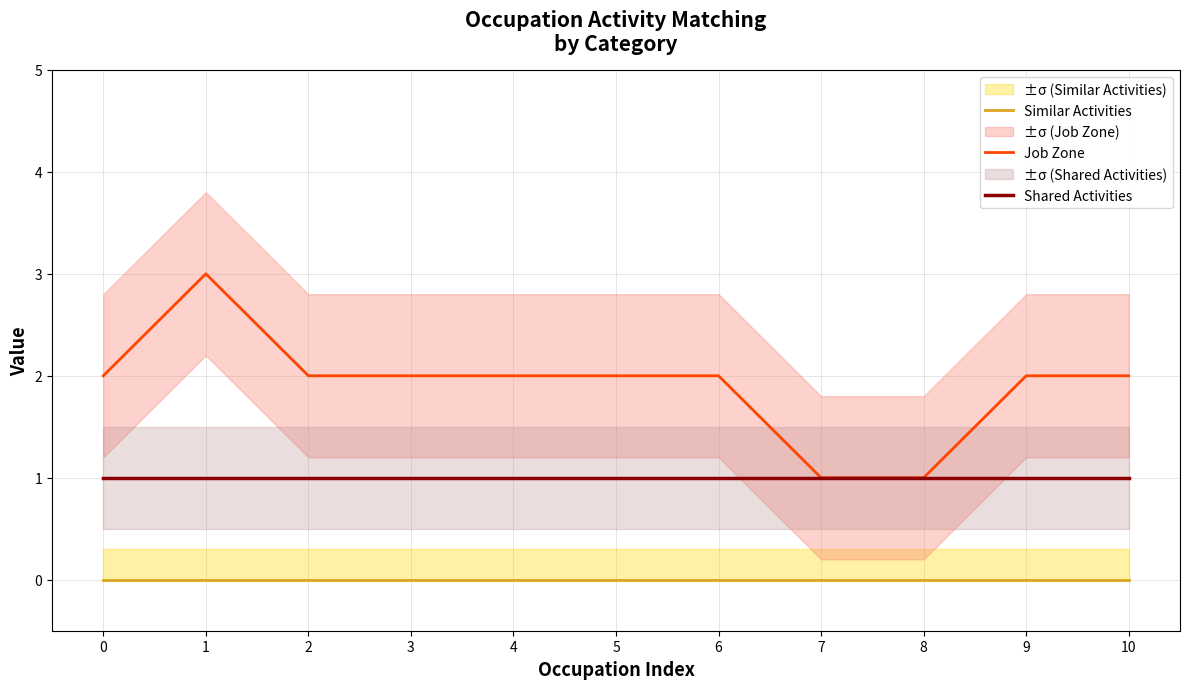

The value of Similar Activities at 0 is 0. True or false?

True